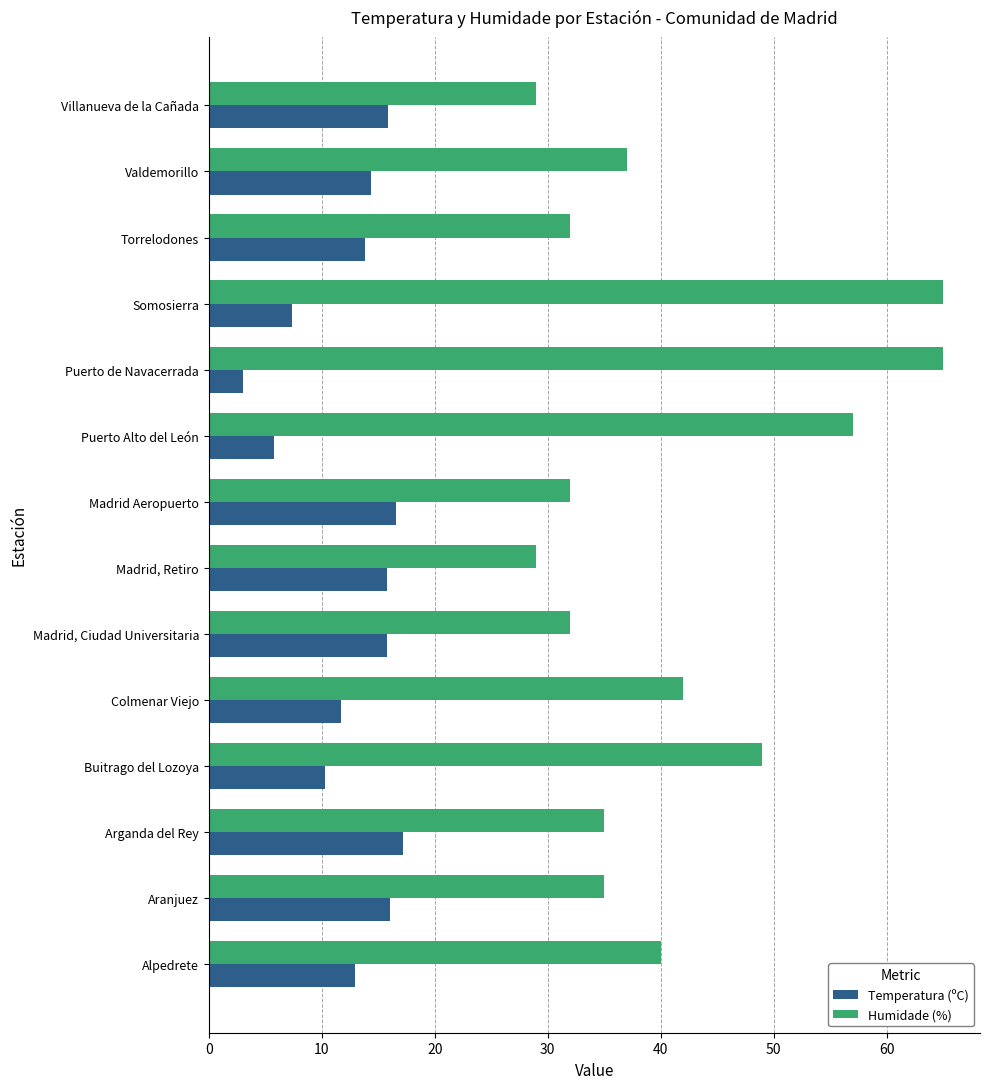

Is the value of Humidade (%) at Arganda del Rey greater than the value of Temperatura (ºC) at Madrid, Retiro?

Yes